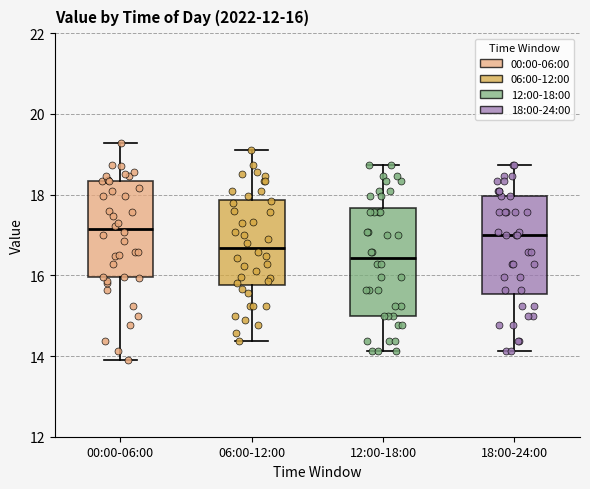

Comparing the boxes themselves (not the whiskers), which one is the tallest?

12:00-18:00